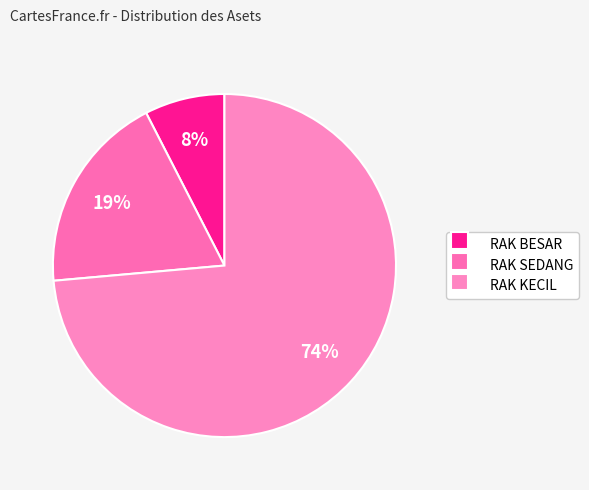

Between RAK SEDANG and RAK BESAR, which is larger?

RAK SEDANG